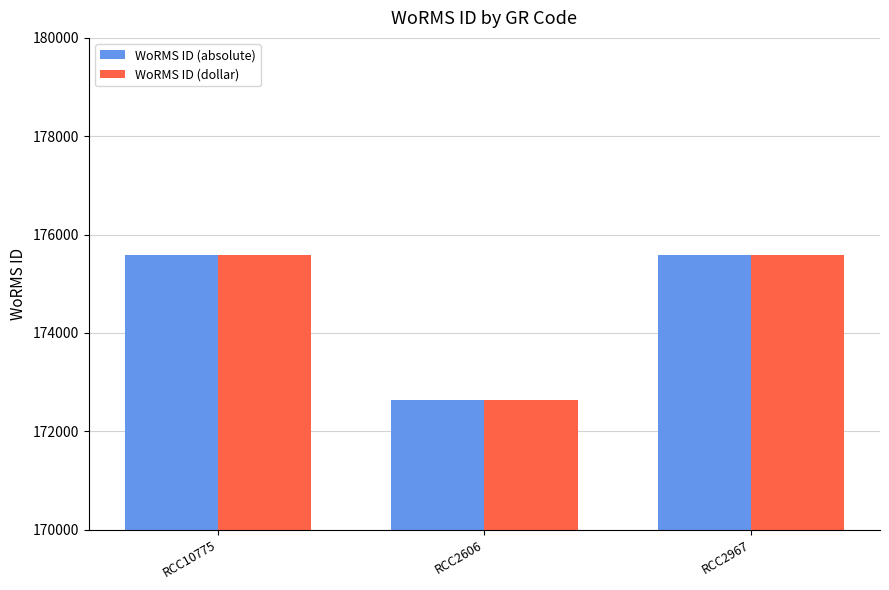

What are all the series names shown in the legend?

WoRMS ID (absolute), WoRMS ID (dollar)